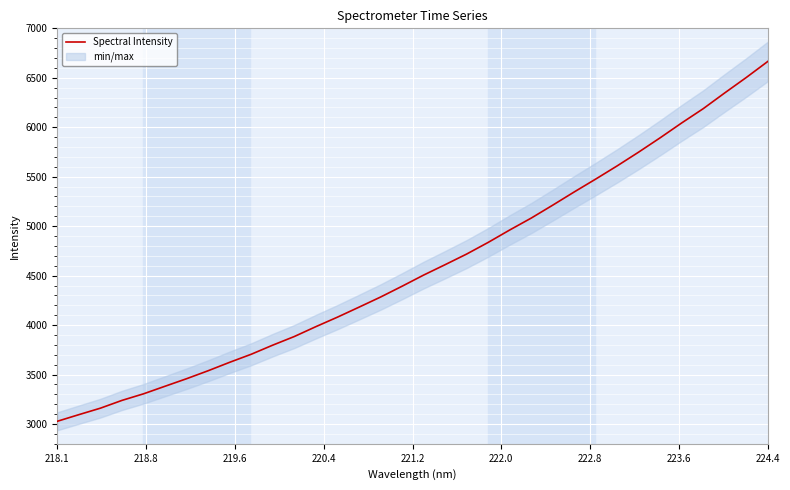

Is this an area chart (filled region under the line)?

No